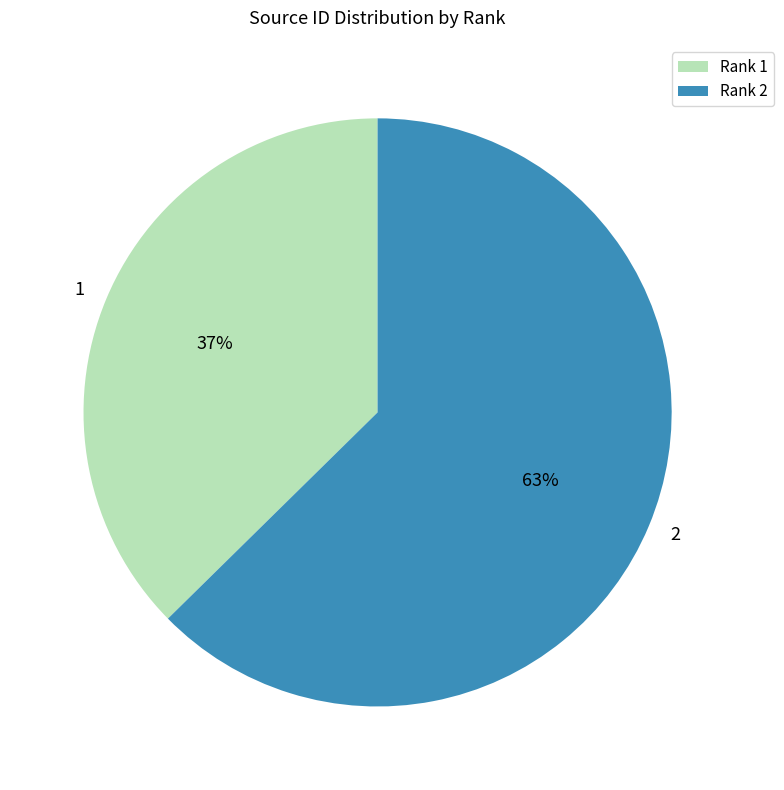

Which slice is the largest?

2